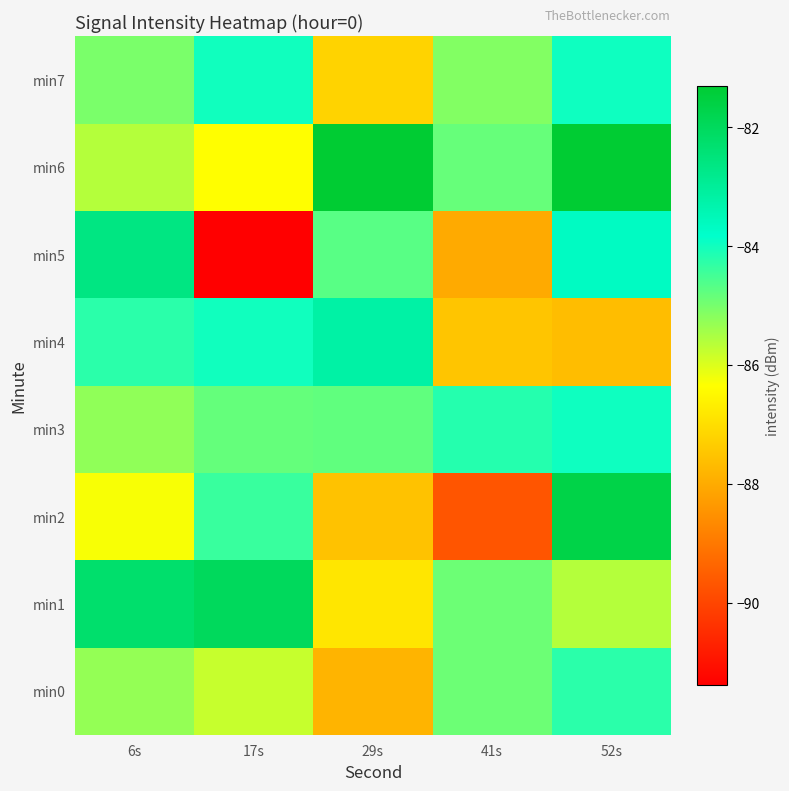

Which series has the largest range (max minus min)?

min5